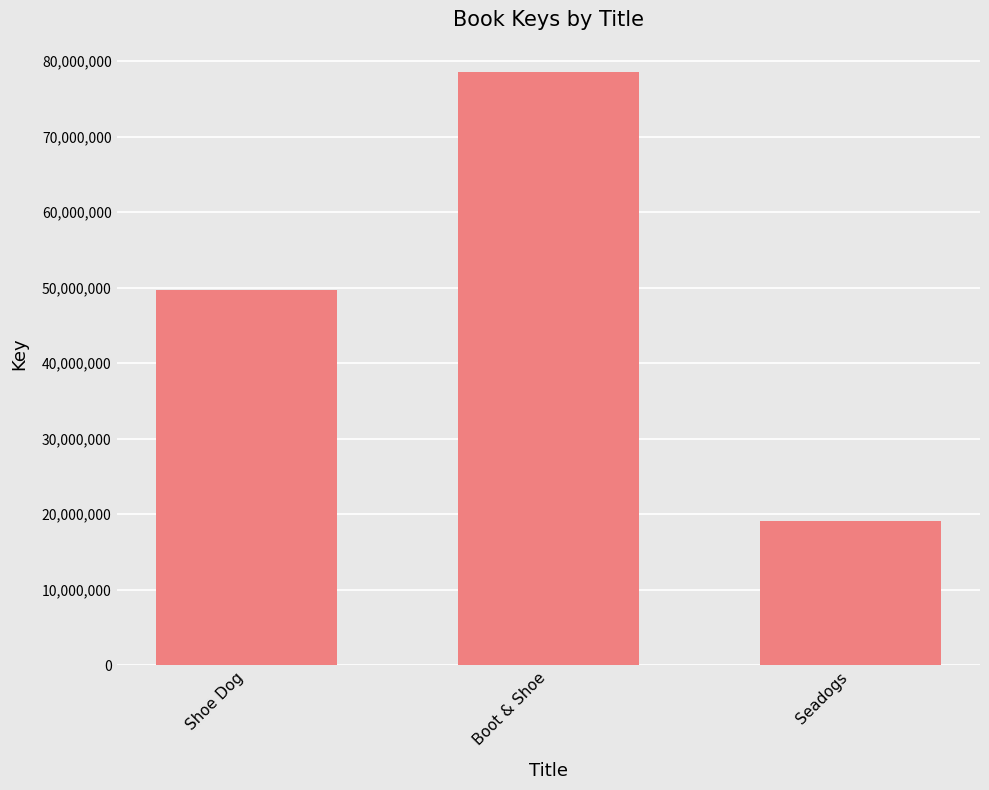

What is the change in value from Shoe Dog to Seadogs?

-30569053